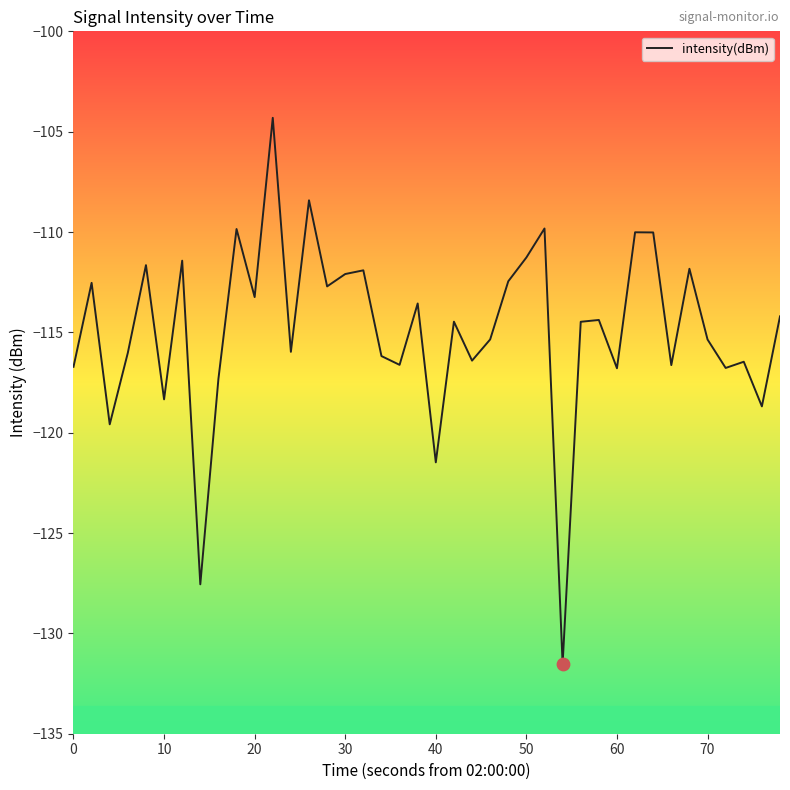

What is the smallest value displayed?

-131.5